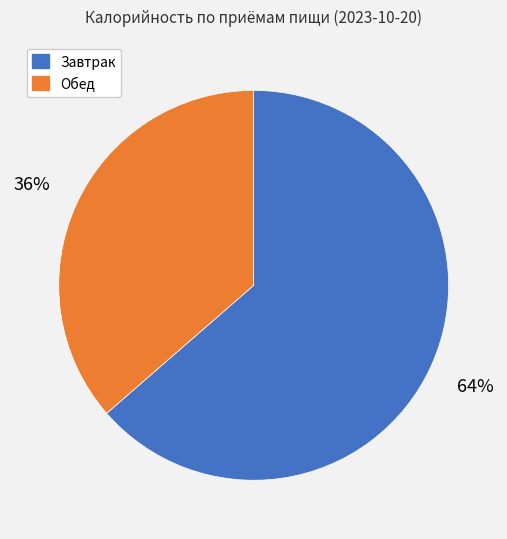

Is there any slice that represents more than half of the pie?

Yes